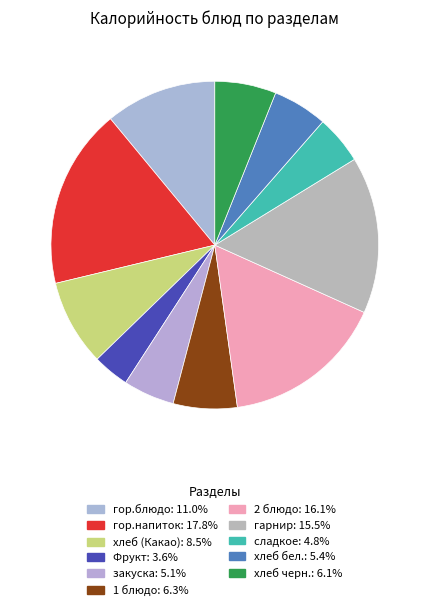

Is it true that хлеб черн. is 6% of the pie?

True